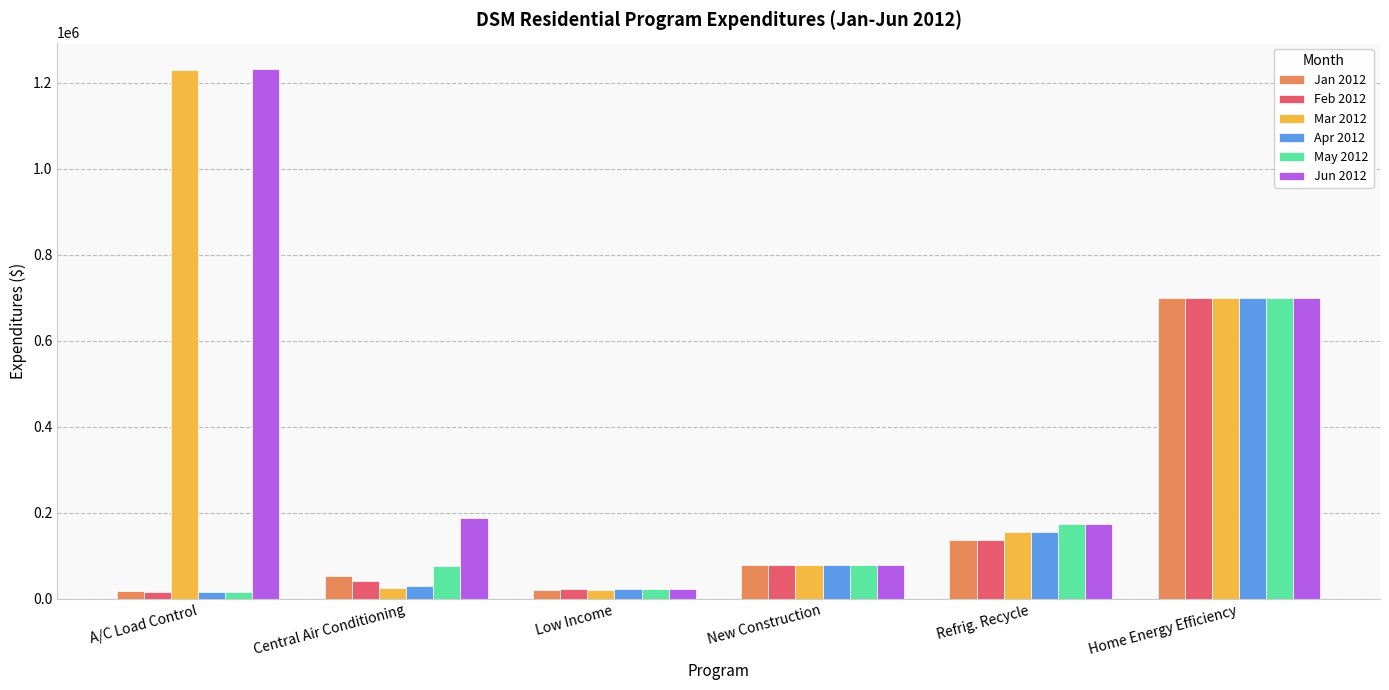

At which category does the chart reach its peak across all series?

A/C Load Control